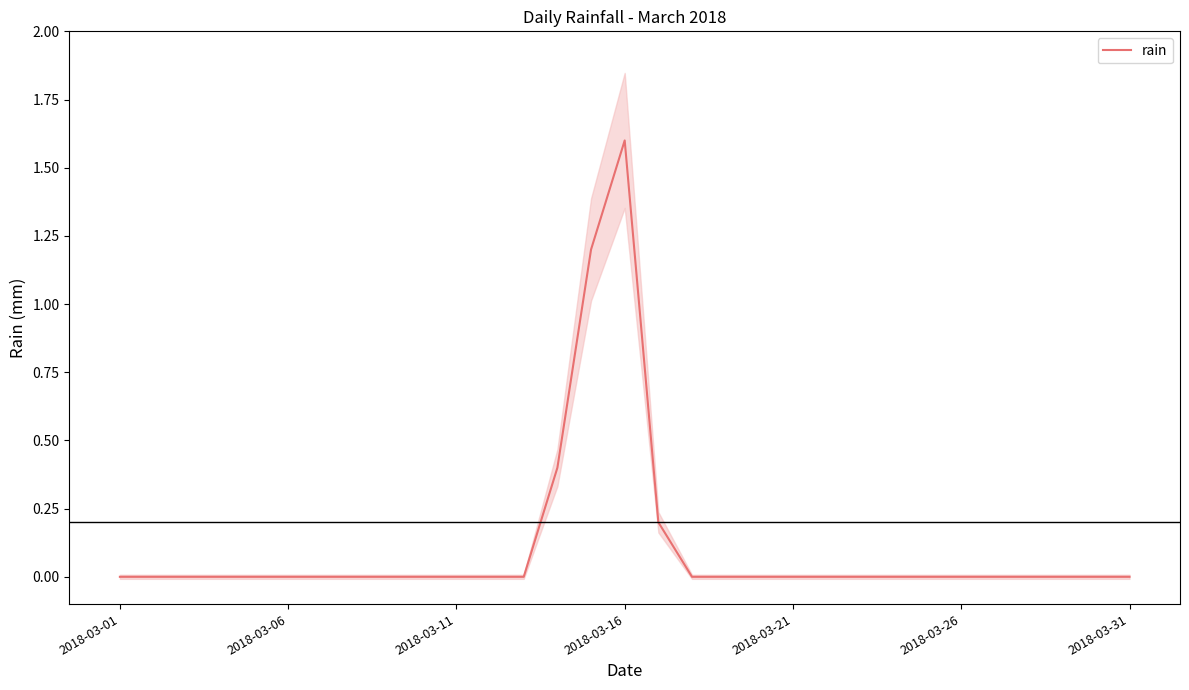

True or false: the data shows -0.5 at 7.

False